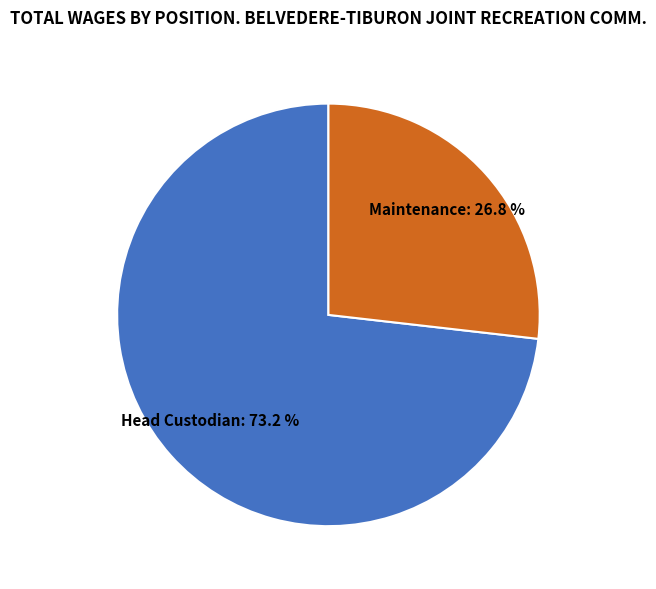

Approximately how many times larger is the value at Head Custodian compared to Maintenance?

2.7